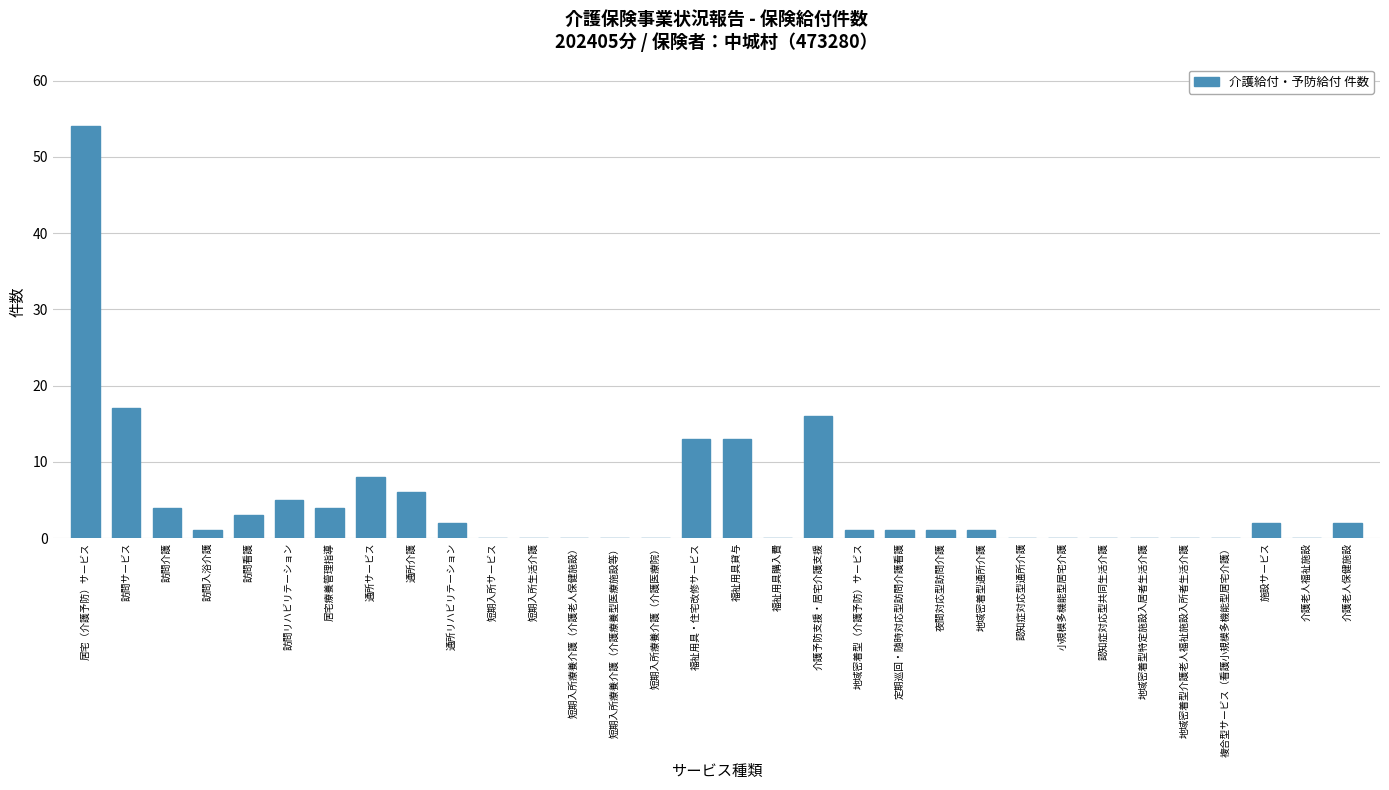

The chart shows a value of 13 at 福祉用具貸与. True or false?

True